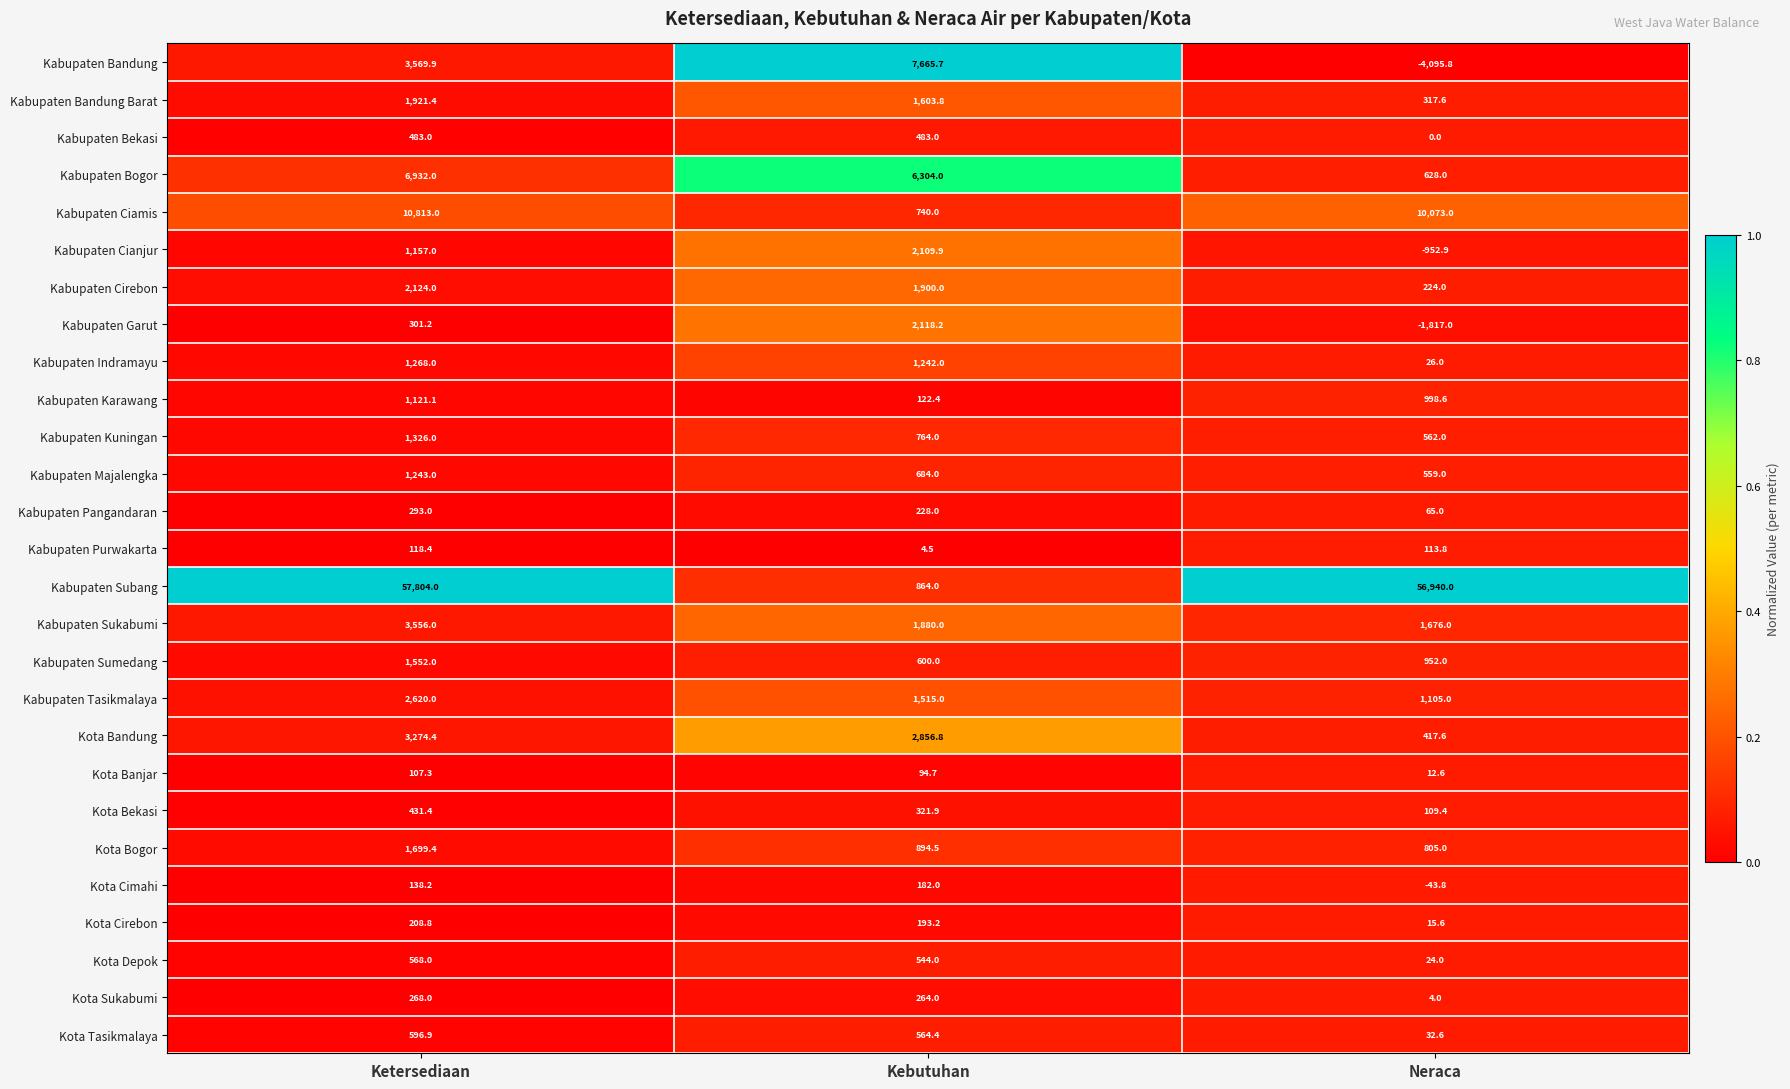

The Kota Sukabumi series shows 462.8 at Ketersediaan. True or false?

False